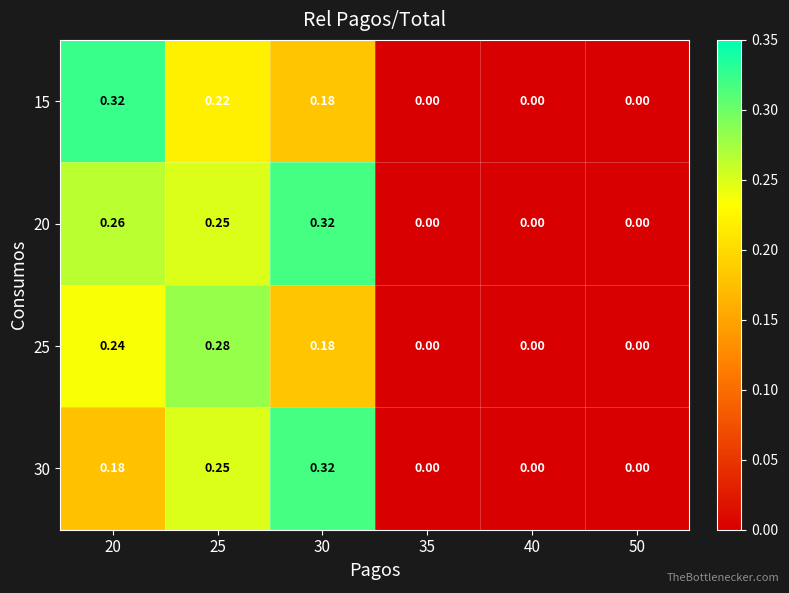

Is the value of 30 at 30 greater than the value of 20 at 40?

Yes